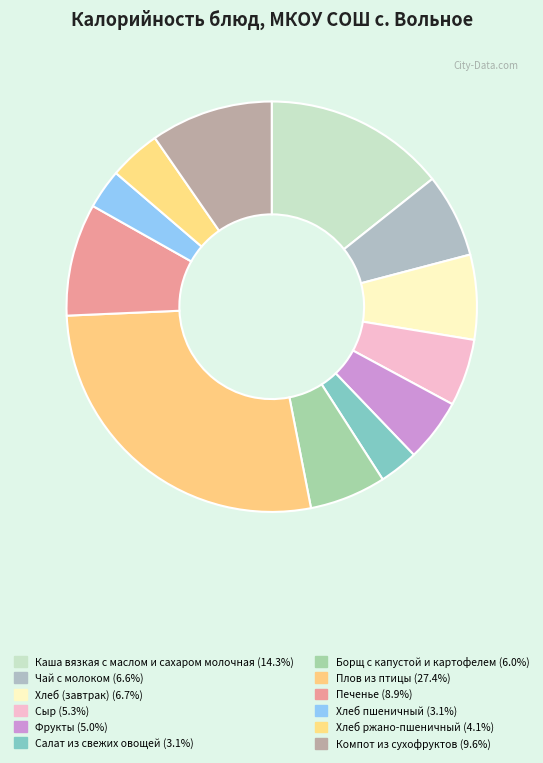

How many slices are in this pie chart?

12